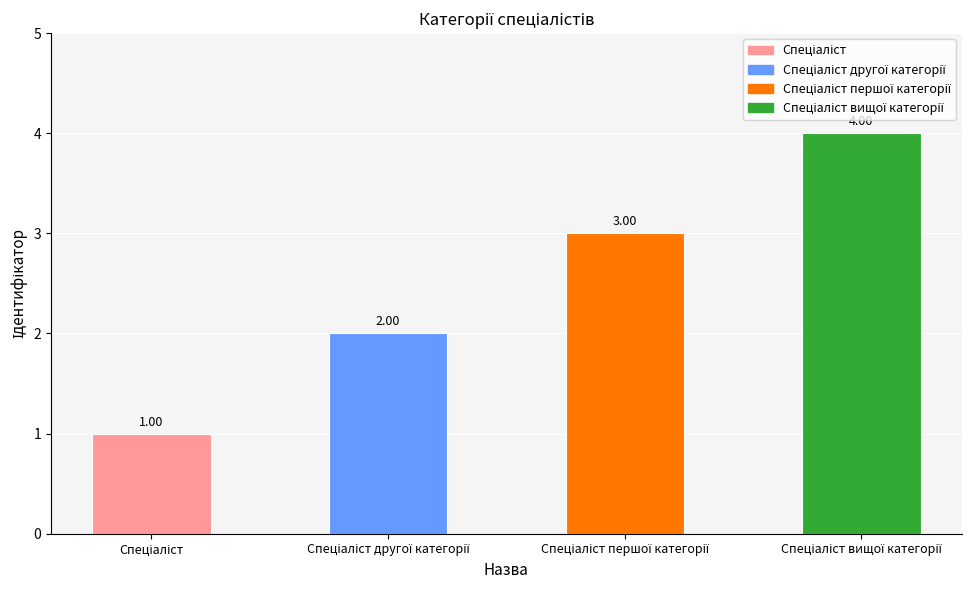

How many categories are shown in the chart?

4